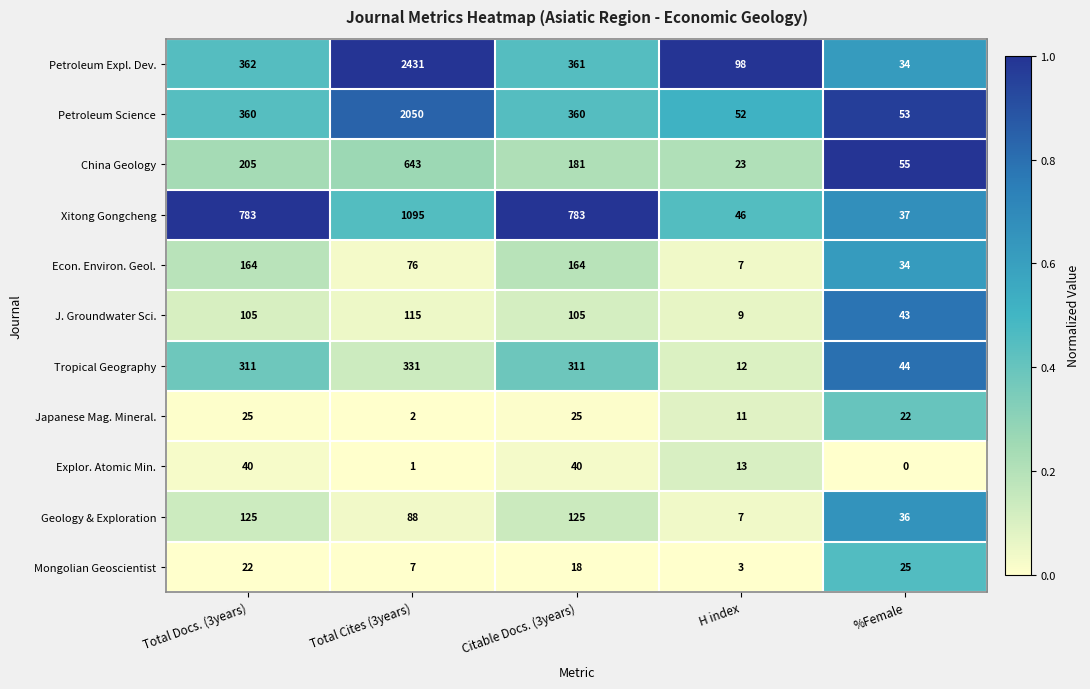

Is it true that Japanese Mag. Mineral. equals 1 at Total Cites (3years)?

False